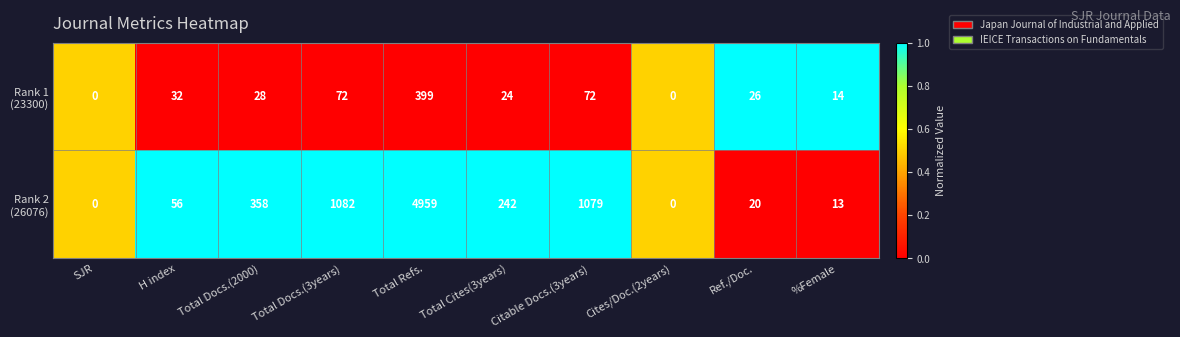

How many distinct data groups are displayed?

2